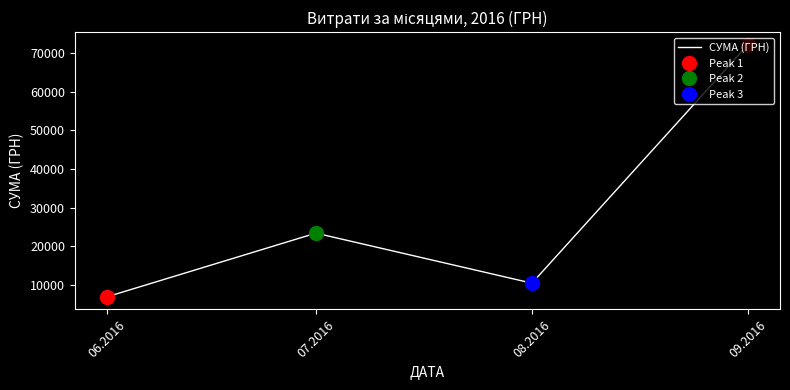

What is the difference between the maximum and minimum values?

65382.8